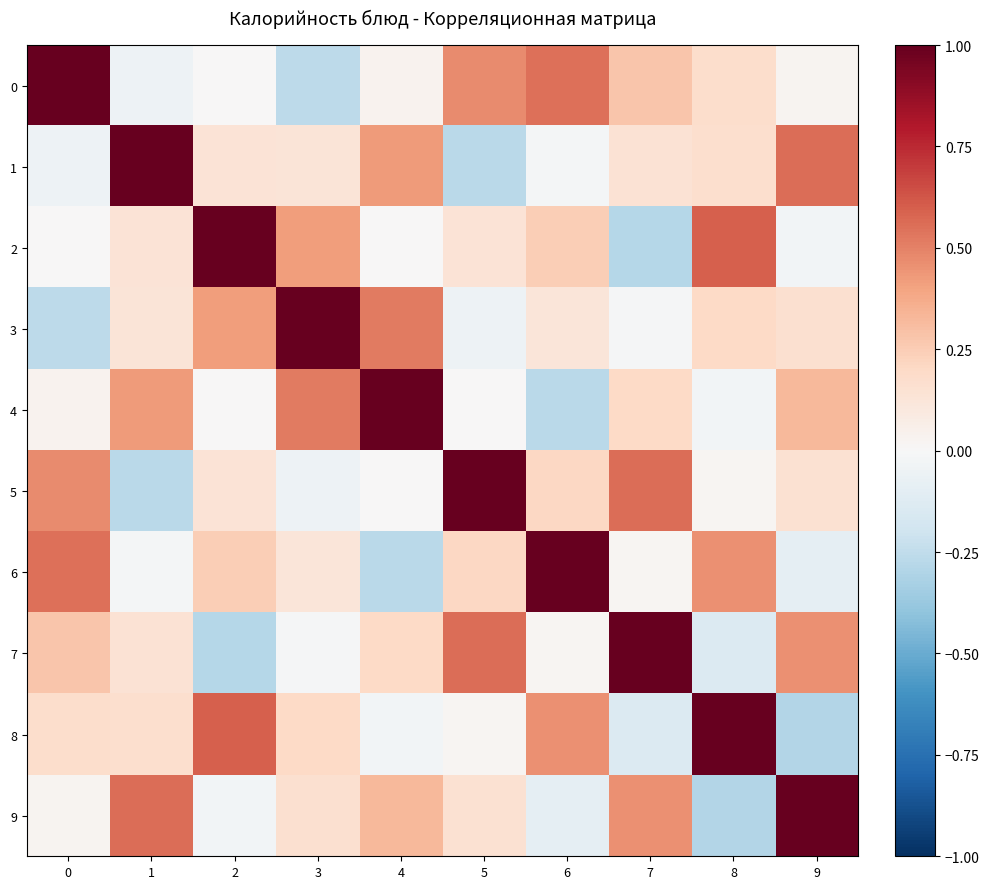

What is the total value across all series at 2?

2.2